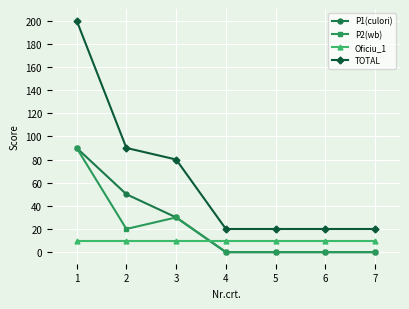

How many lines are shown in the chart?

4